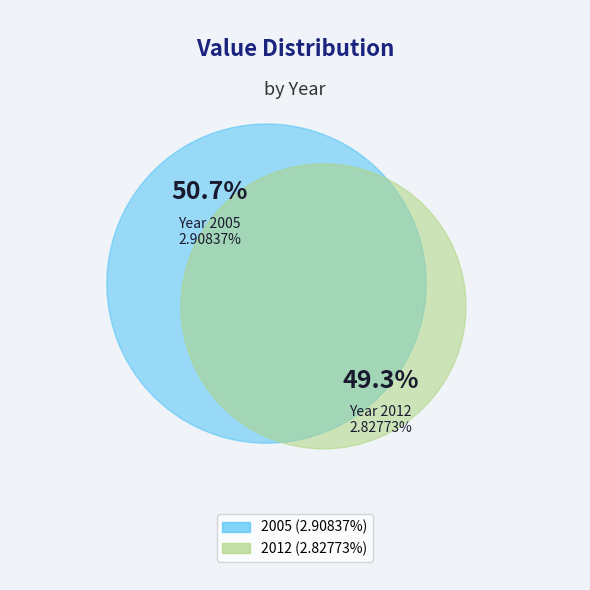

To the nearest percent, what is the combined percentage of 2012 and 2005?

100%